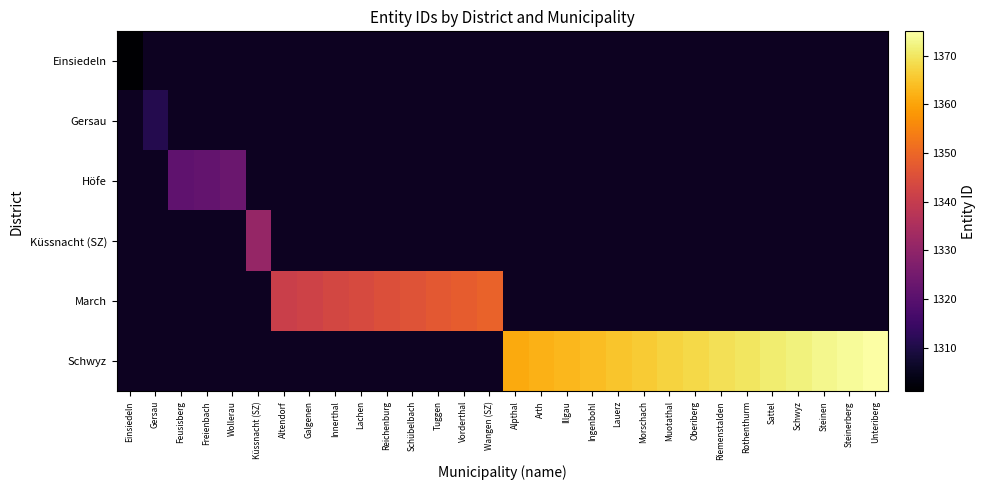

Rank the series by their maximum value, from lowest to highest.

Einsiedeln, Gersau, Höfe, Küssnacht (SZ), March, Schwyz